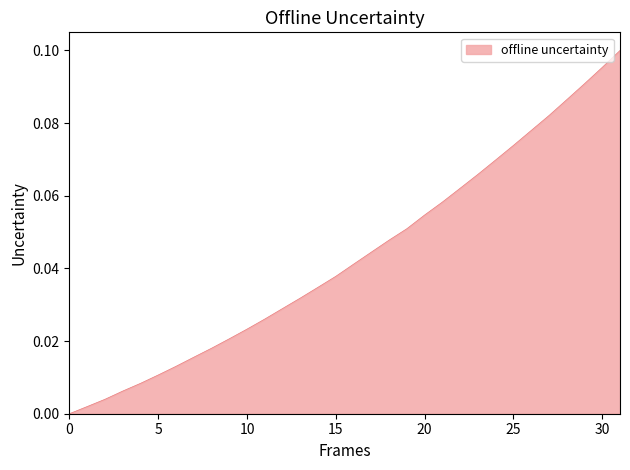

Does the chart display data point markers on the line(s)?

No